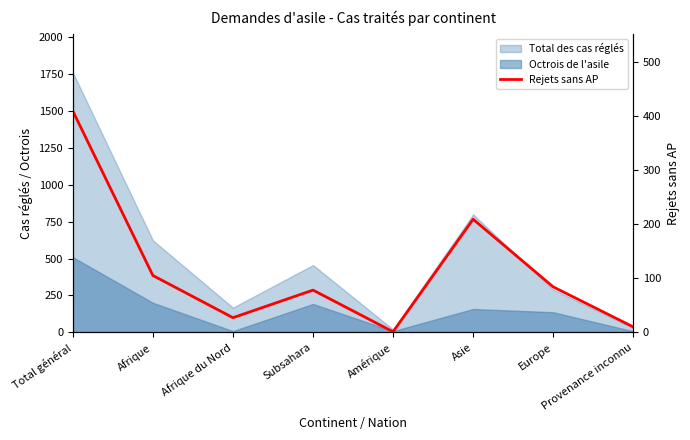

Where does the data first go above 84?

Total général